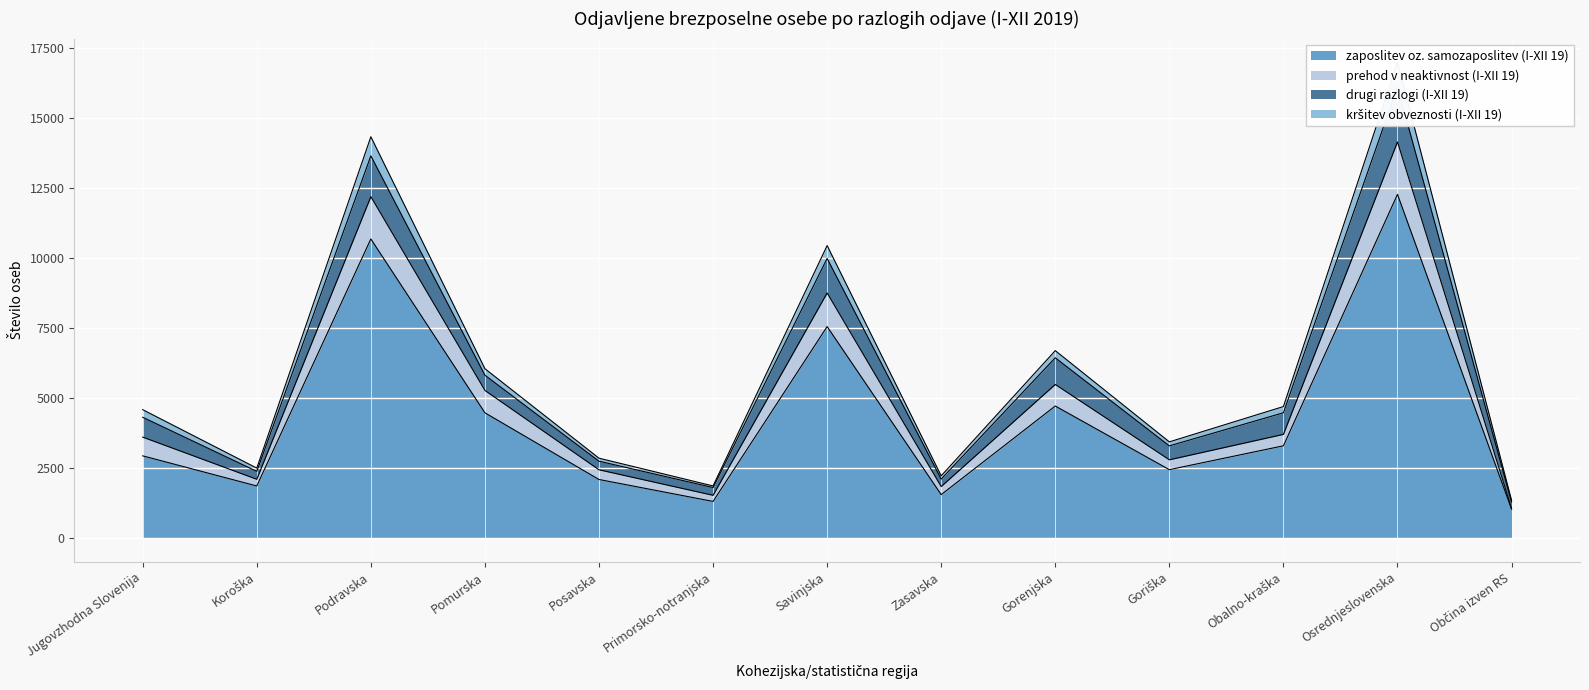

What is the label of the 4th point from the left?

Pomurska